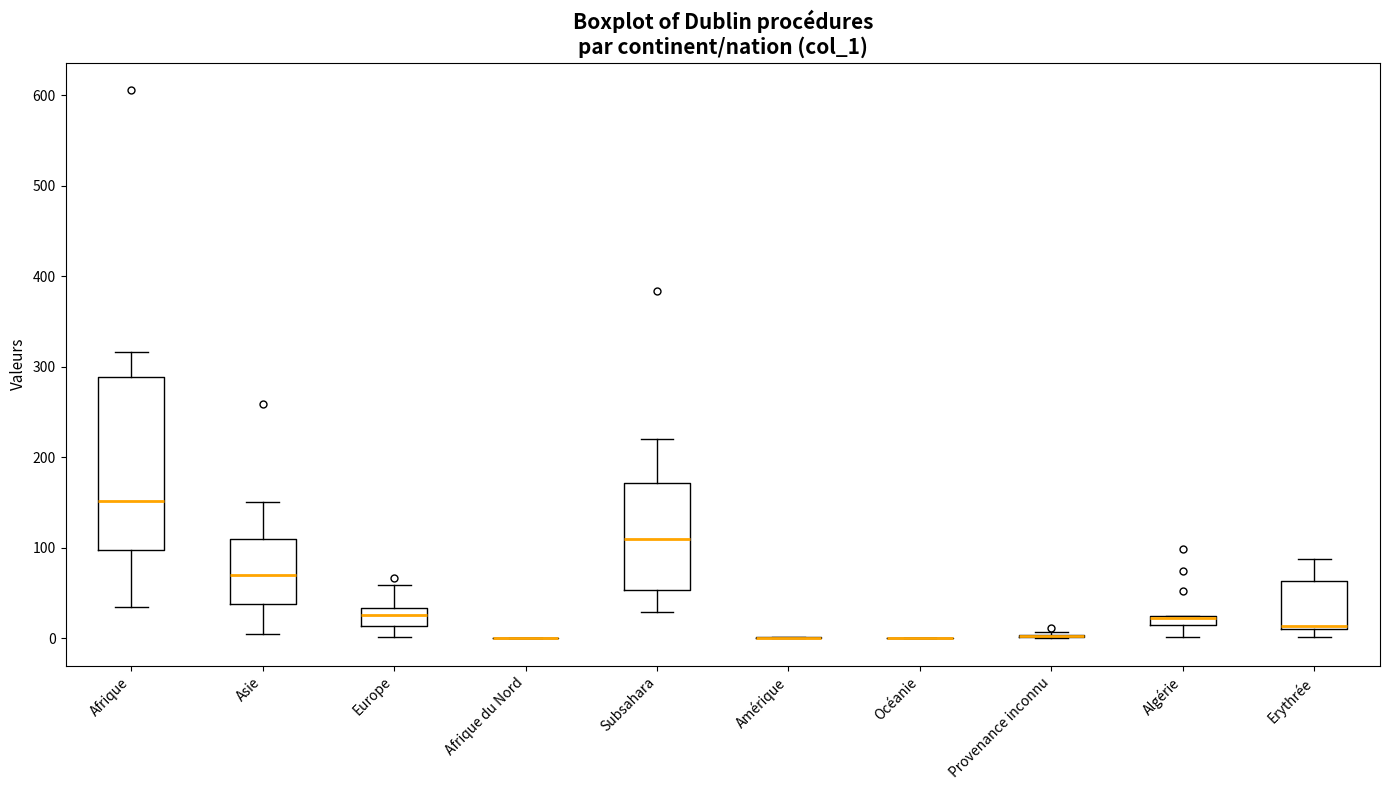

Which box is the tallest, from its lower edge to its upper edge?

Afrique